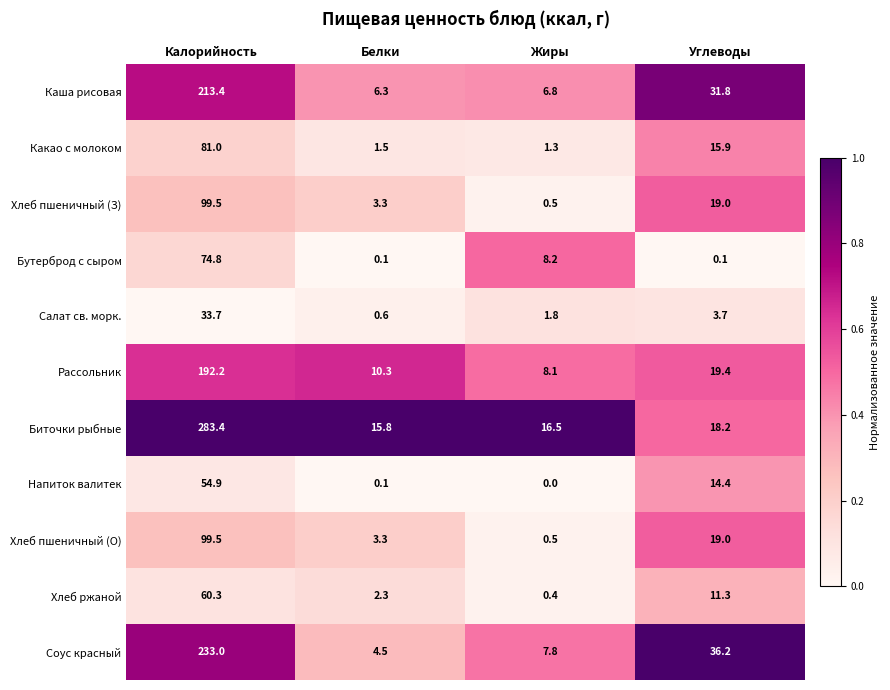

Which series has the largest range (max minus min)?

Биточки рыбные